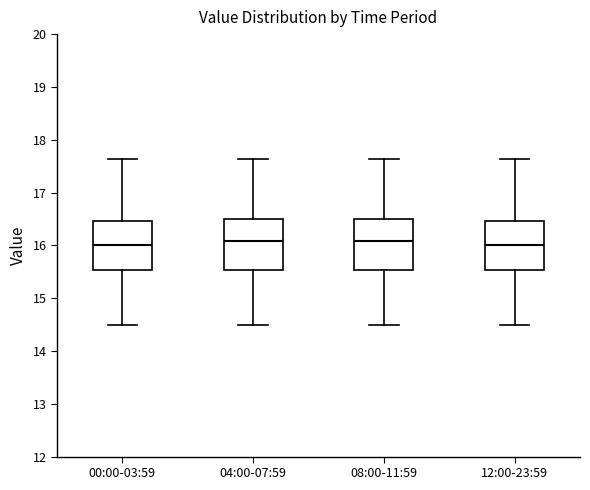

Where does the lower whisker of the box for 00:00-03:59 end on the y-axis? The values are not printed on the chart, so give them approximately, as read against the axis.

14.5